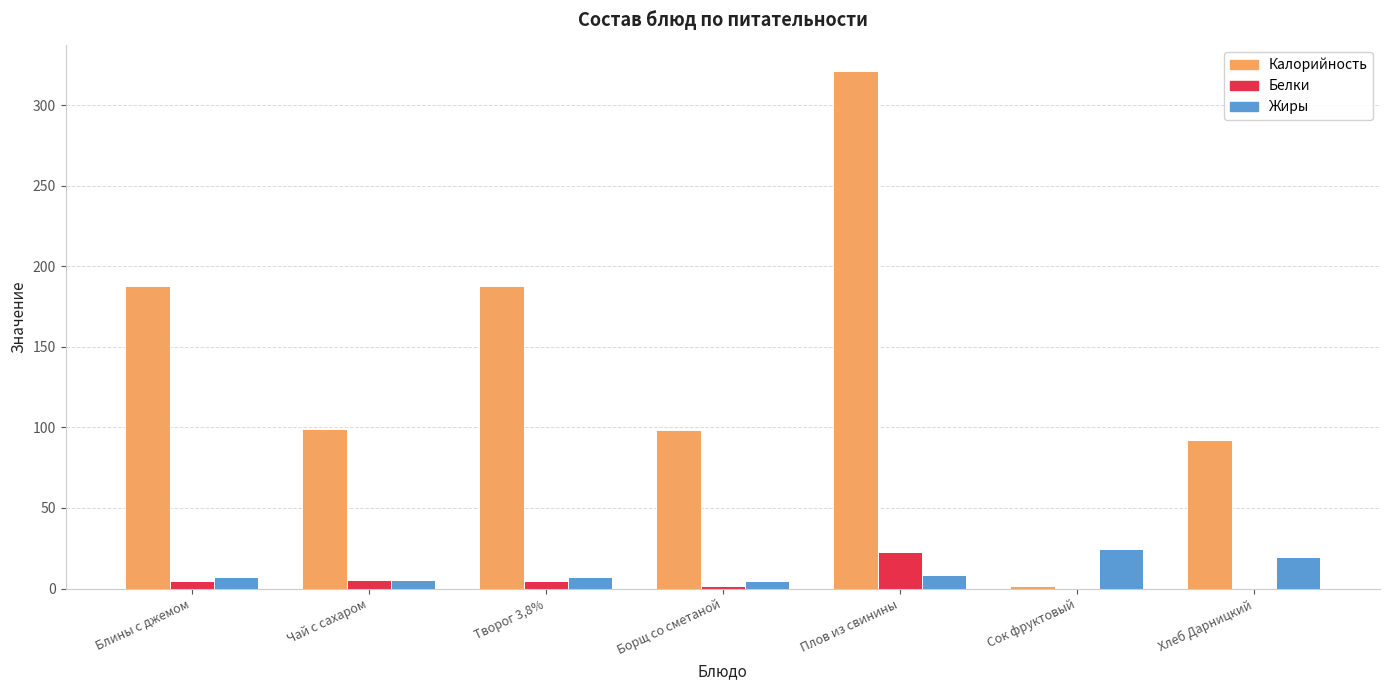

Are the bars horizontal?

No